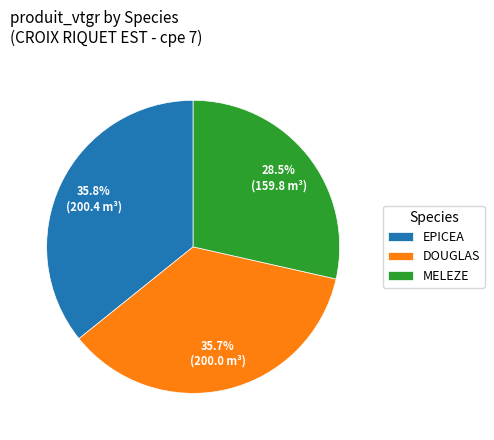

Is DOUGLAS the majority of the pie?

No